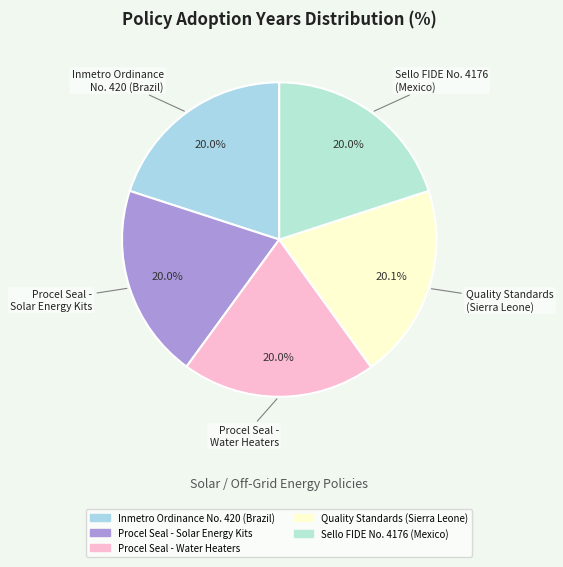

What is the ratio of the value at Procel Seal - Water Heaters to the value at Quality Standards (Sierra Leone)?

1.0